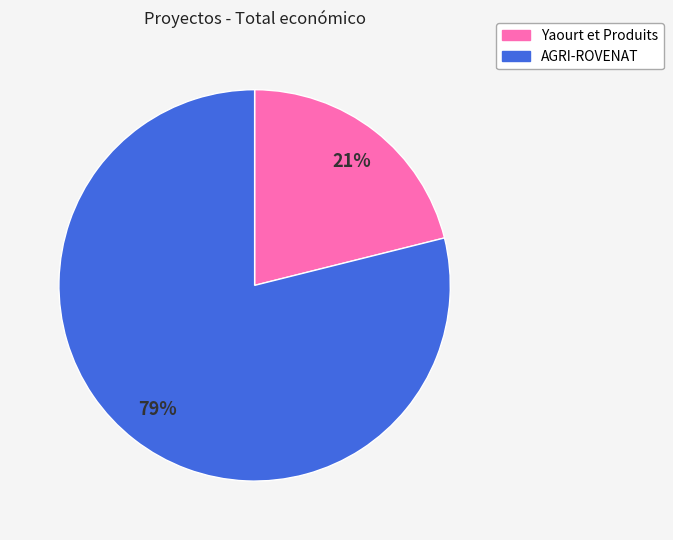

To the nearest percent, what is the average slice percentage?

50%